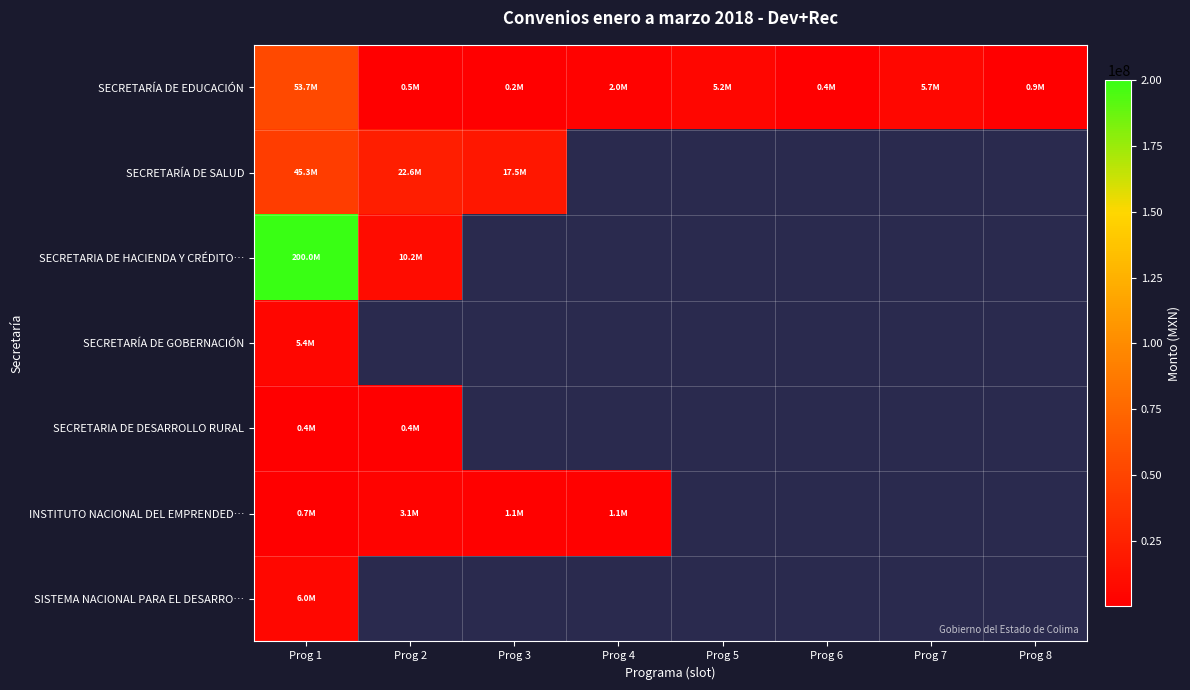

What is the difference between the maximum and minimum values in the SECRETARIA DE HACIENDA Y CRÉDITO… series?

189800000.0